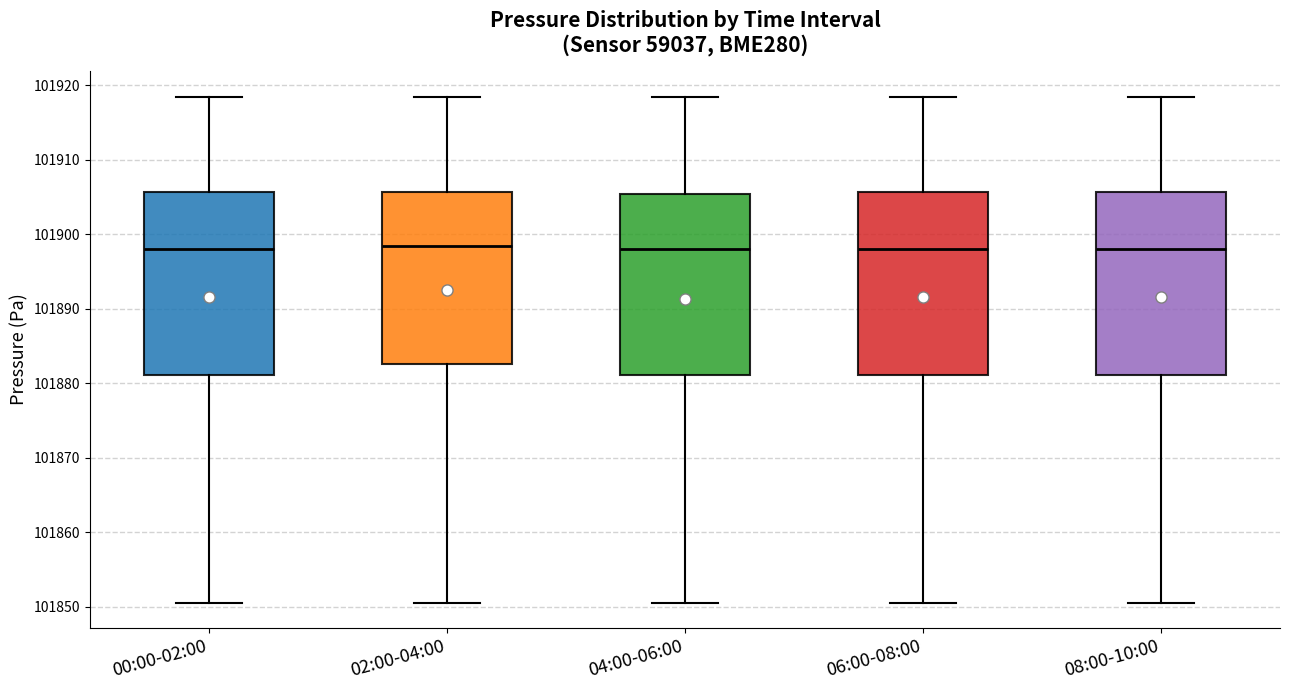

Reading left to right, read every box against the y-axis: the position of its median line, the range the box covers, and the ends of its whiskers. The values are not printed on the chart, so give them approximately, as read against the axis.

00:00-02:00: median 101898, box 101881 to 101906, whiskers 101851 to 101918
02:00-04:00: median 101898, box 101883 to 101906, whiskers 101851 to 101918
04:00-06:00: median 101898, box 101881 to 101905, whiskers 101851 to 101918
06:00-08:00: median 101898, box 101881 to 101906, whiskers 101851 to 101918
08:00-10:00: median 101898, box 101881 to 101906, whiskers 101851 to 101918